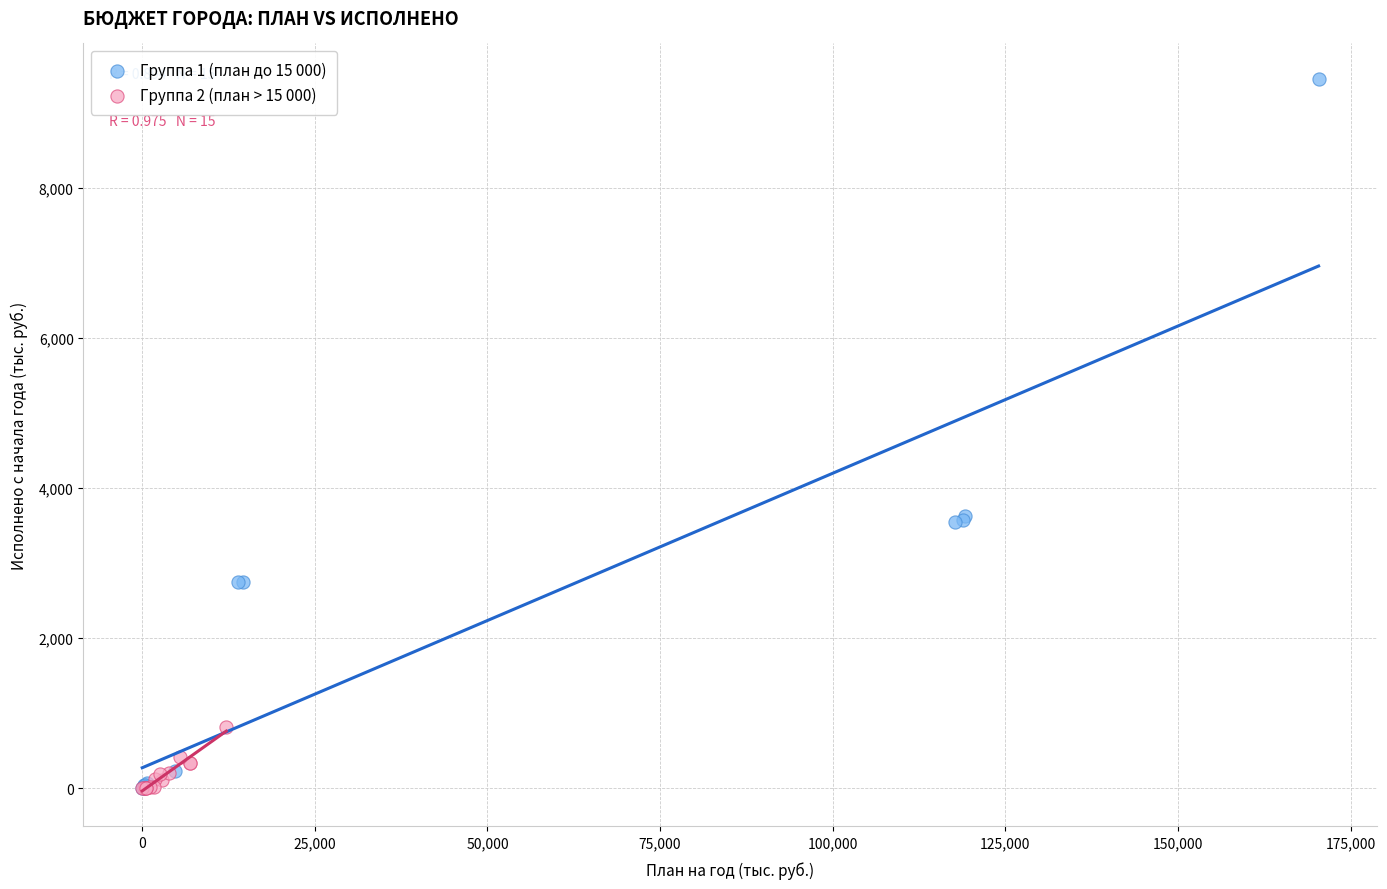

Which series has the widest spread of Y values?

Группа 1 (план до 15 000)